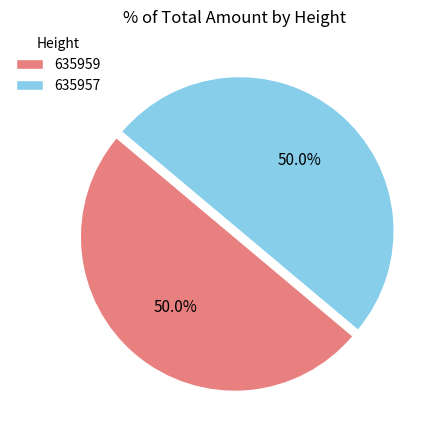

True or false: 635959 accounts for 50% of the total.

True